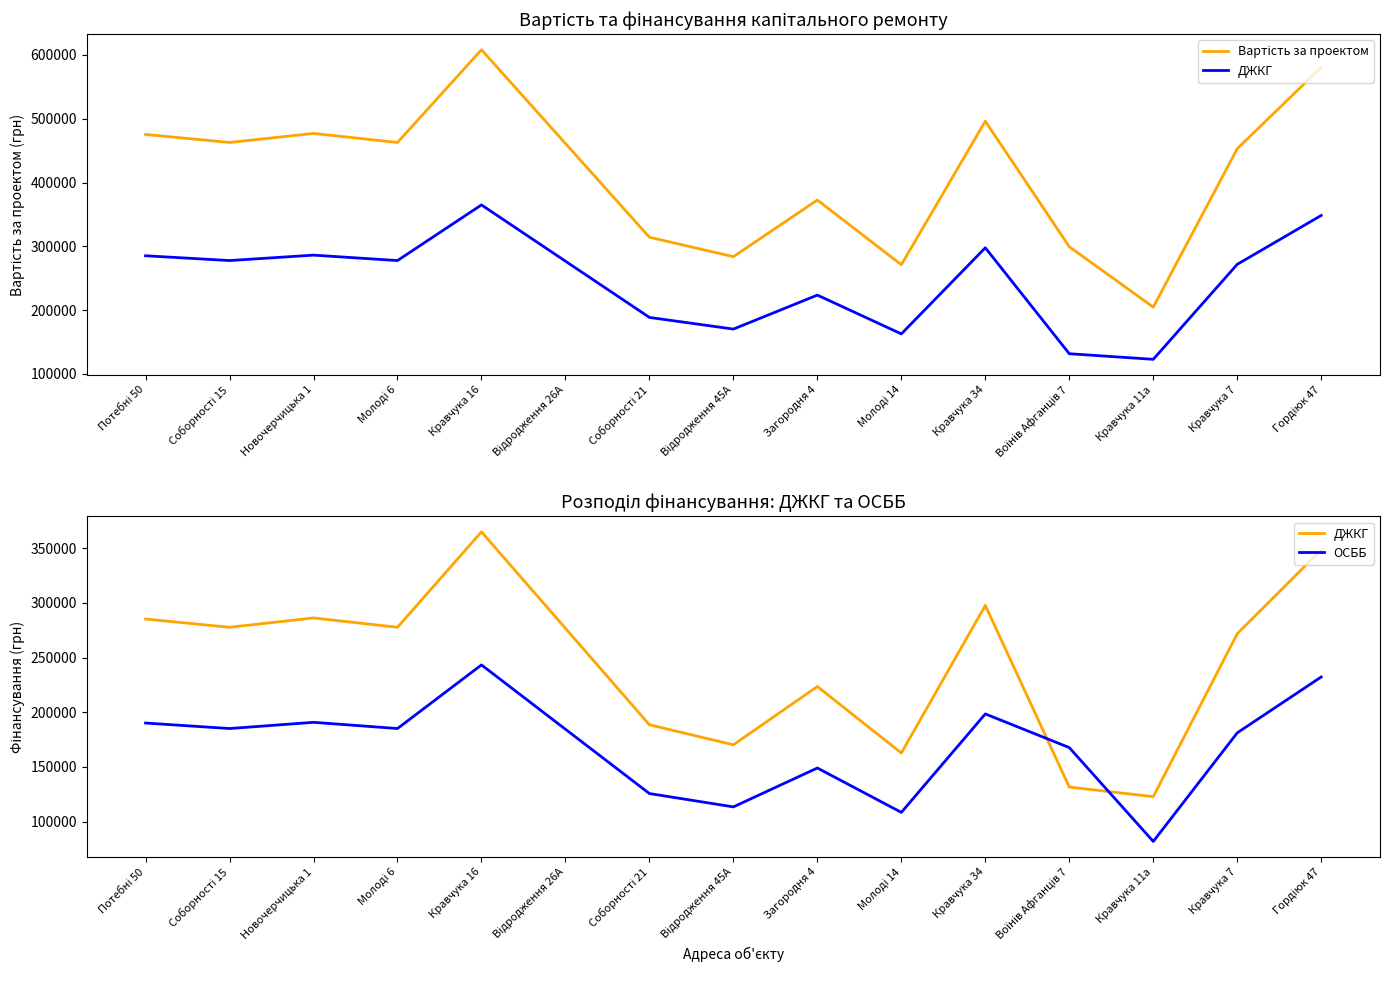

At which label does ДЖКГ reach its minimum?

Кравчука 11а